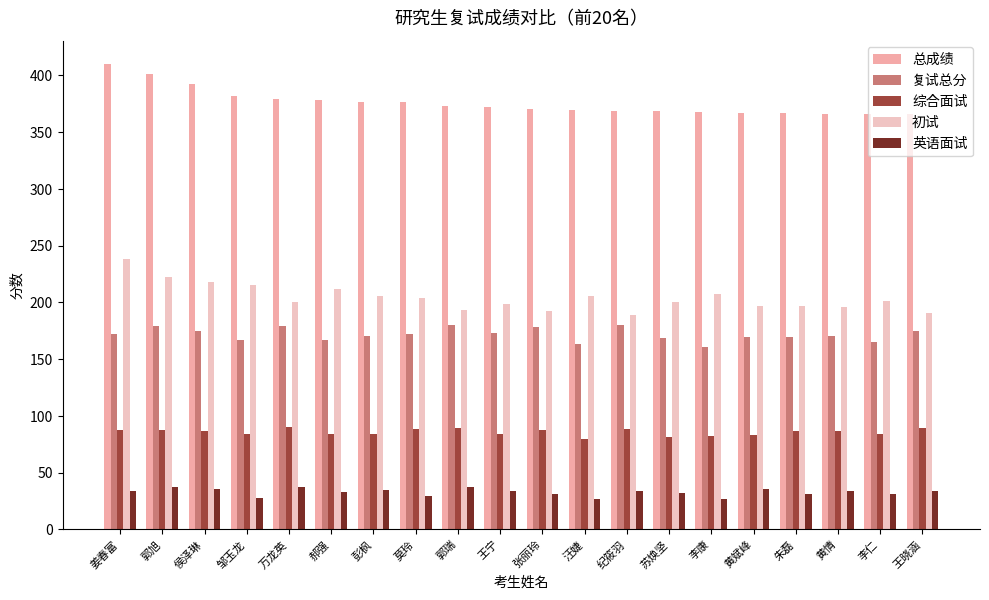

Reading left to right, list all the values displayed in this chart.

总成绩: 姜春富=410.2	郭旭=401.3	侯泽琳=392.5	邹玉龙=382.0	万龙英=379.3	郝强=378.7	彭枫=376.3	莫玲=376.2	郭瑞=372.8	王宁=372.3	张丽玲=370.0	汪婕=369.3	纪筱羽=368.8	苏焕坚=368.7	李康=367.5	黄斌峰=366.7	朱磊=366.5	黄情=366.3	李仁=366.0	王晓涵=365.7
复试总分: 姜春富=172.2	郭旭=179.3	侯泽琳=174.5	邹玉龙=167.0	万龙英=179.3	郝强=166.7	彭枫=170.3	莫玲=172.2	郭瑞=179.8	王宁=173.3	张丽玲=178.0	汪婕=163.3	纪筱羽=179.8	苏焕坚=168.7	李康=160.5	黄斌峰=169.7	朱磊=169.5	黄情=170.3	李仁=165.0	王晓涵=174.7
综合面试: 姜春富=87.7	郭旭=87.3	侯泽琳=87.0	邹玉龙=84.0	万龙英=90.3	郝强=83.7	彭枫=84.3	莫玲=88.7	郭瑞=89.3	王宁=84.3	张丽玲=88.0	汪婕=79.3	纪筱羽=88.8	苏焕坚=81.7	李康=82.0	黄斌峰=83.2	朱磊=86.7	黄情=86.3	李仁=84.0	王晓涵=89.7
初试: 姜春富=238.0	郭旭=222.0	侯泽琳=218.0	邹玉龙=215.0	万龙英=200.0	郝强=212.0	彭枫=206.0	莫玲=204.0	郭瑞=193.0	王宁=199.0	张丽玲=192.0	汪婕=206.0	纪筱羽=189.0	苏焕坚=200.0	李康=207.0	黄斌峰=197.0	朱磊=197.0	黄情=196.0	李仁=201.0	王晓涵=191.0
英语面试: 姜春富=33.5	郭旭=37.0	侯泽琳=35.5	邹玉龙=28.0	万龙英=37.0	郝强=33.0	彭枫=35.0	莫玲=29.5	郭瑞=37.5	王宁=34.0	张丽玲=31.0	汪婕=27.0	纪筱羽=34.0	苏焕坚=32.0	李康=26.5	黄斌峰=36.0	朱磊=31.0	黄情=34.0	李仁=31.0	王晓涵=34.0